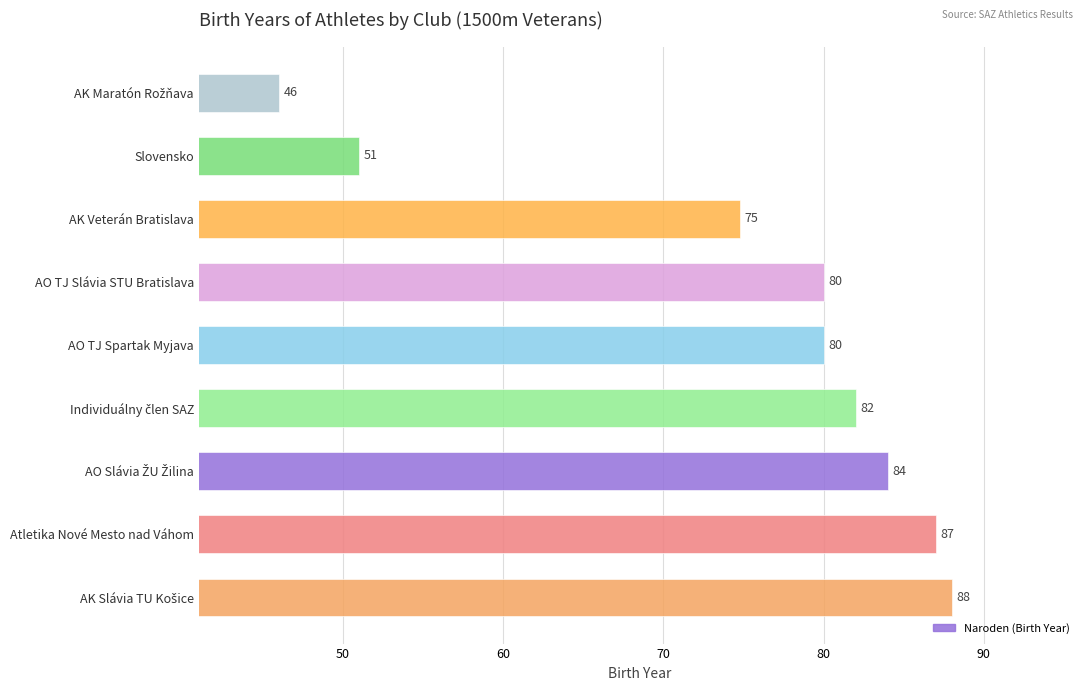

What is the difference between the second highest and minimum values?

41.0